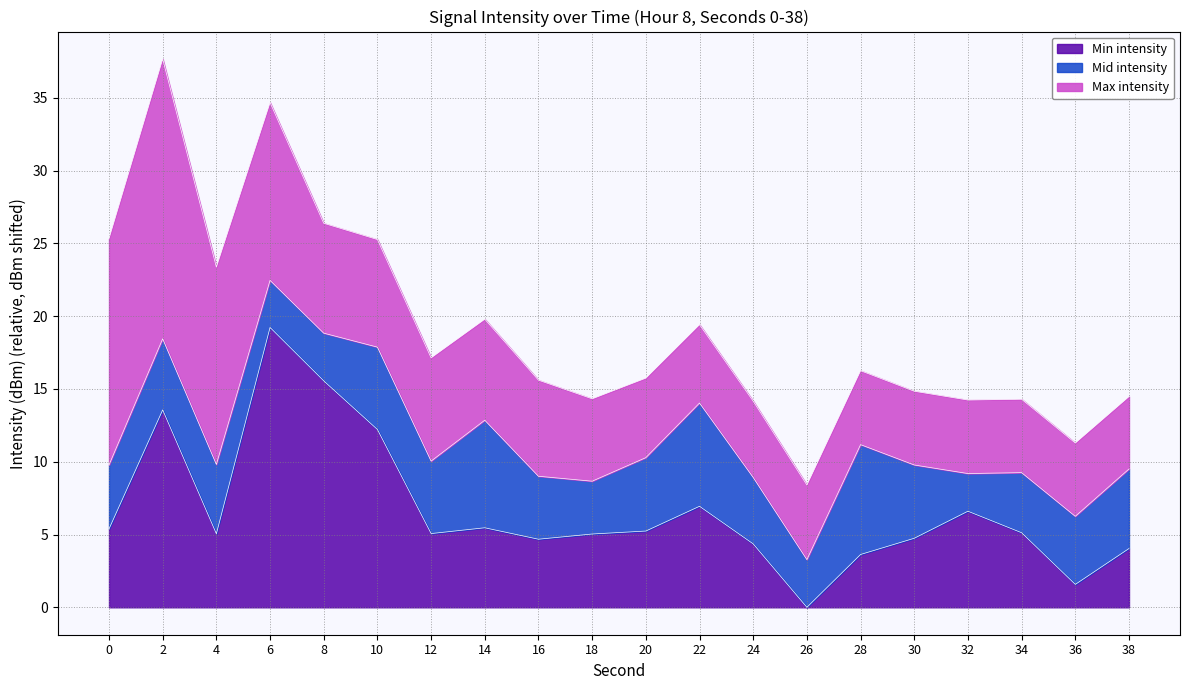

At which category is the sum across all series the highest?

2